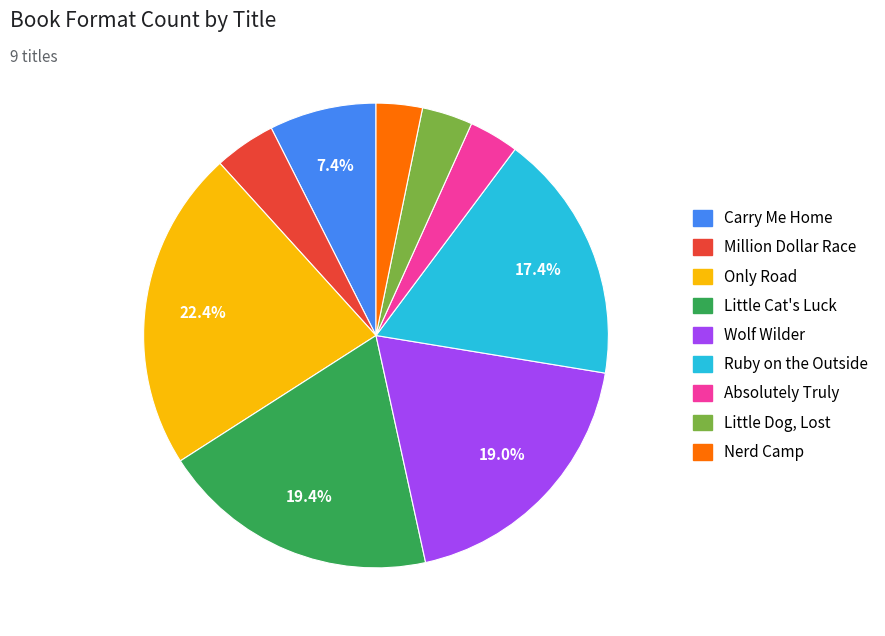

Does Absolutely Truly represent more than half of the total?

No